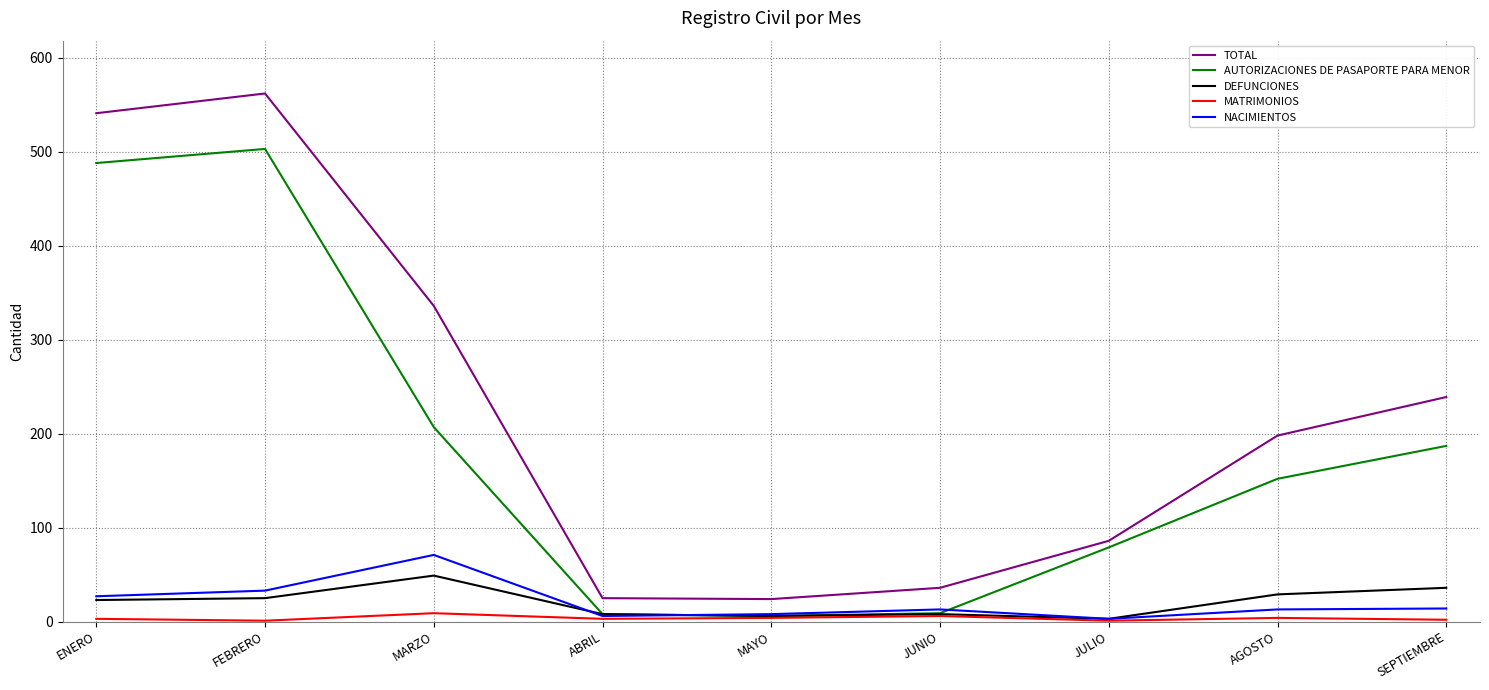

What is the highest value of the DEFUNCIONES series?

49